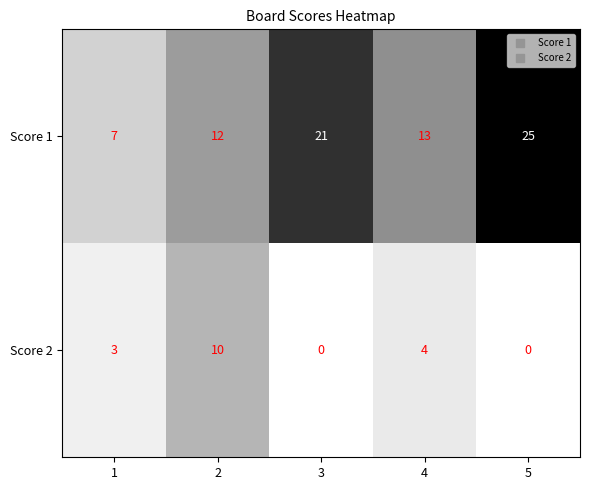

What is the total value across all series at 2?

22